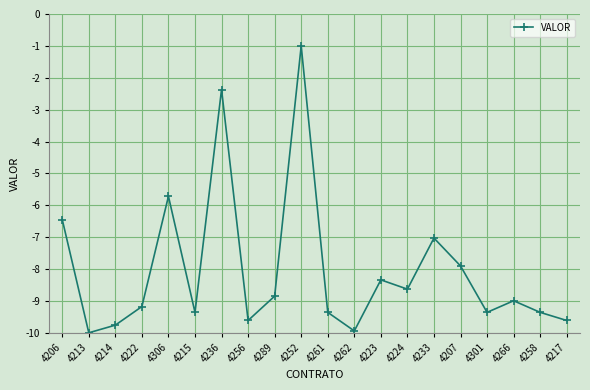

How many values are below -8?

14